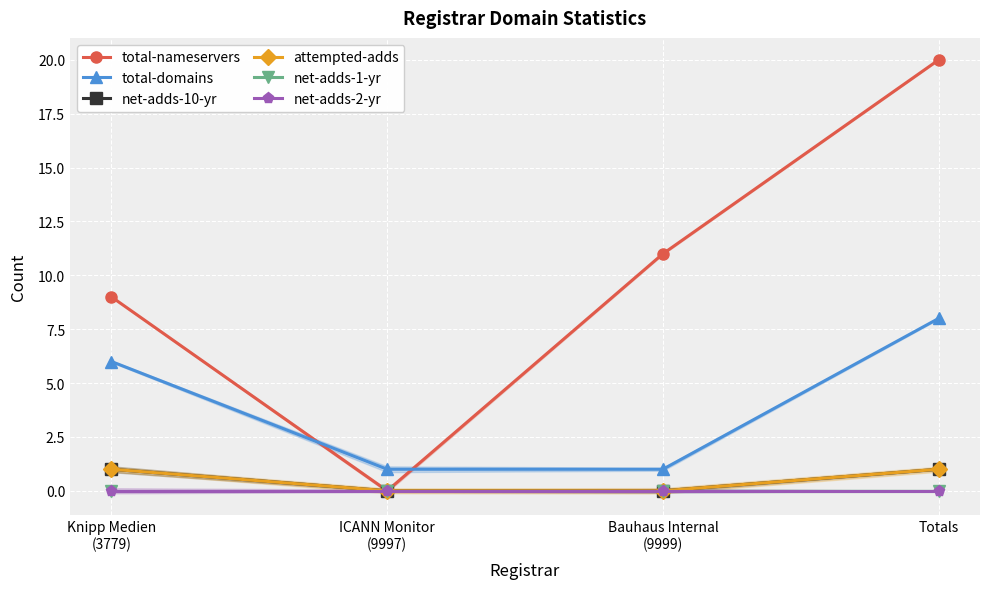

Between Totals and Knipp Medien
(3779), which is larger?

Totals